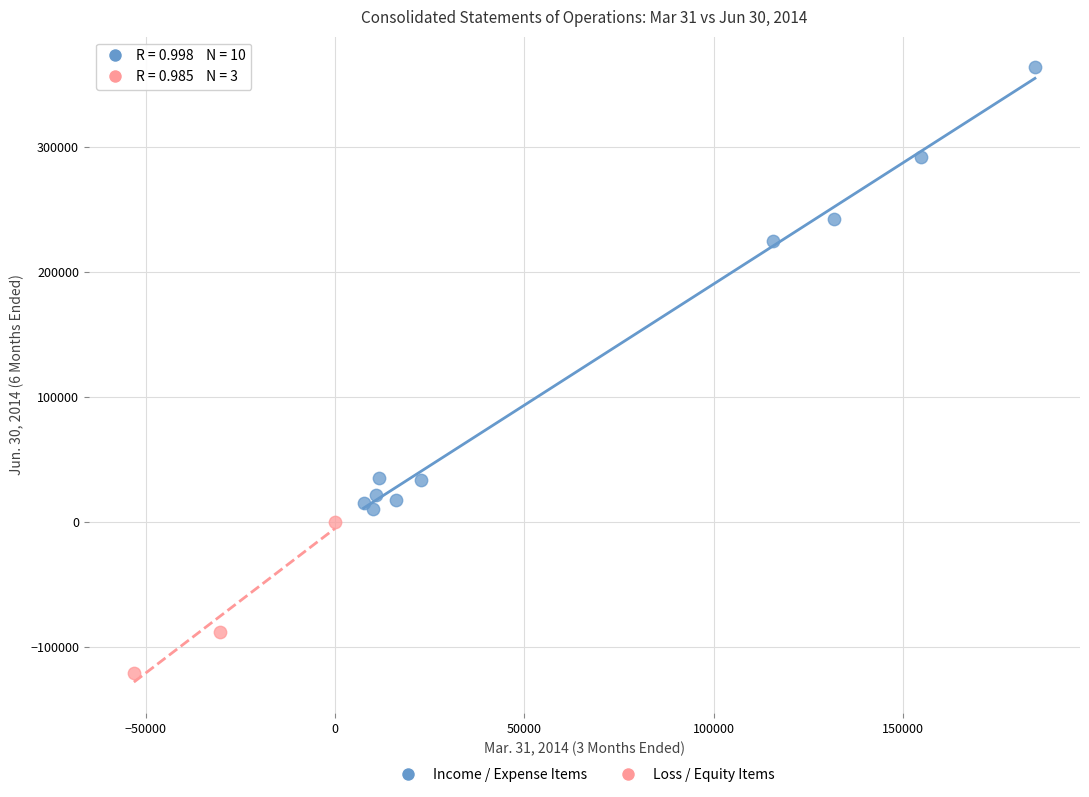

What are all the series names shown in the legend?

Income / Expense Items, Loss / Equity Items